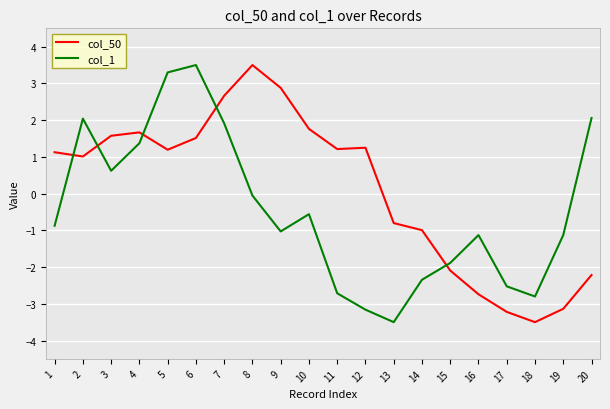

Which series has the largest total across all categories?

col_50